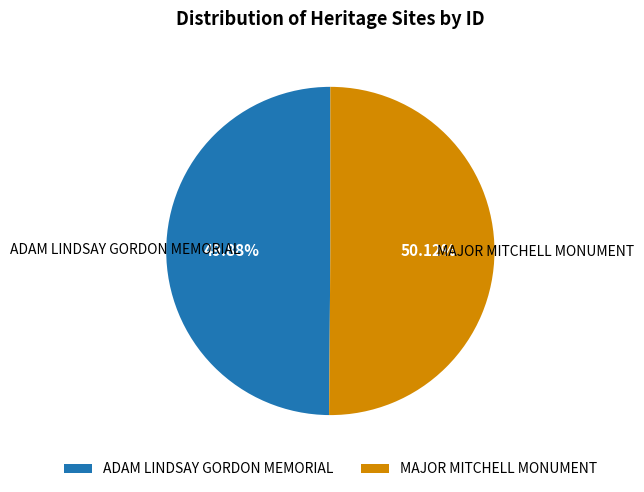

Is it true that MAJOR MITCHELL MONUMENT is 65% of the pie?

False